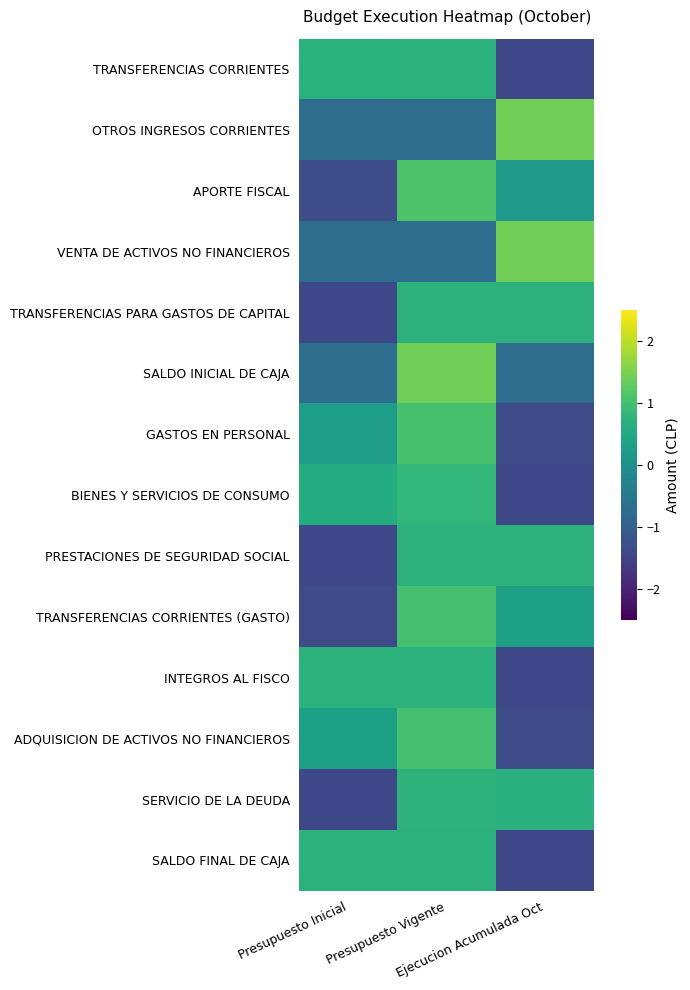

Rank the series by their maximum value, from highest to lowest.

OTROS INGRESOS CORRIENTES, VENTA DE ACTIVOS NO FINANCIEROS, SALDO INICIAL DE CAJA, APORTE FISCAL, GASTOS EN PERSONAL, TRANSFERENCIAS CORRIENTES (GASTO), ADQUISICION DE ACTIVOS NO FINANCIEROS, BIENES Y SERVICIOS DE CONSUMO, SERVICIO DE LA DEUDA, TRANSFERENCIAS CORRIENTES, PRESTACIONES DE SEGURIDAD SOCIAL, TRANSFERENCIAS PARA GASTOS DE CAPITAL, INTEGROS AL FISCO, SALDO FINAL DE CAJA